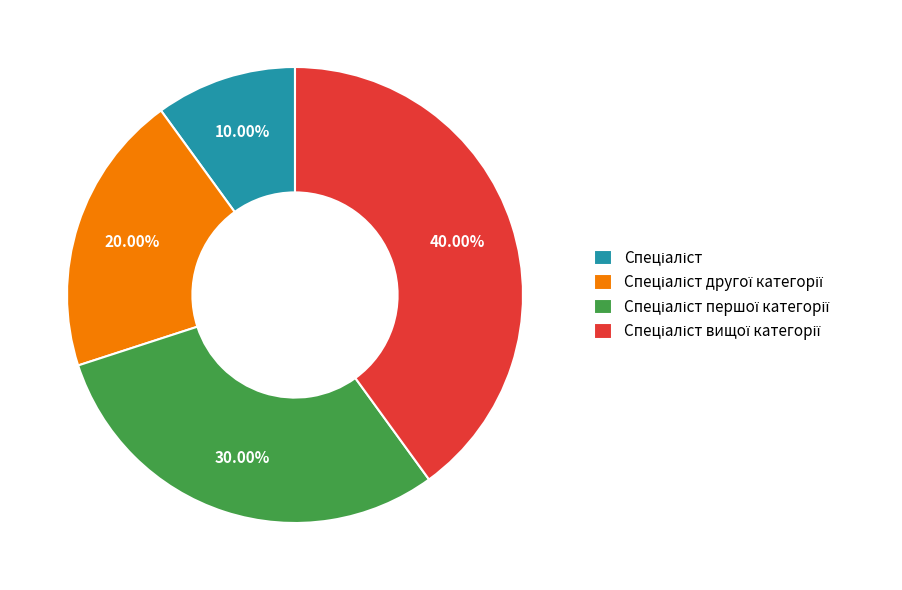

Is there any slice that represents more than half of the pie?

No